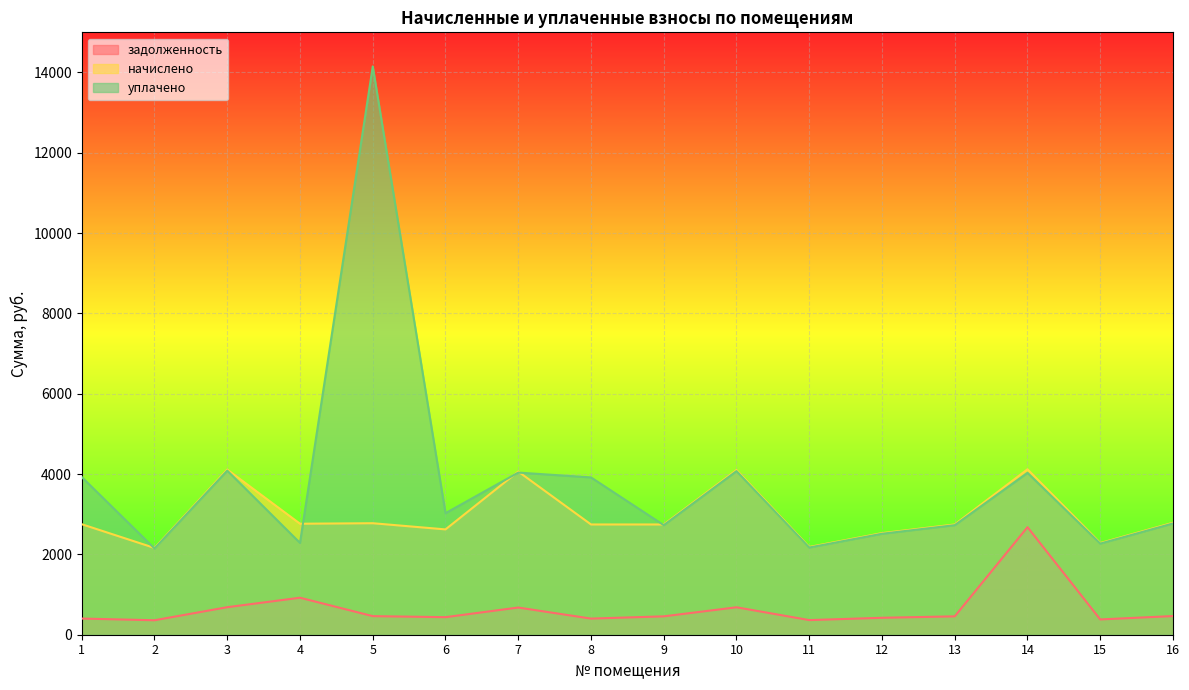

At which category does уплачено reach its first local valley?

2